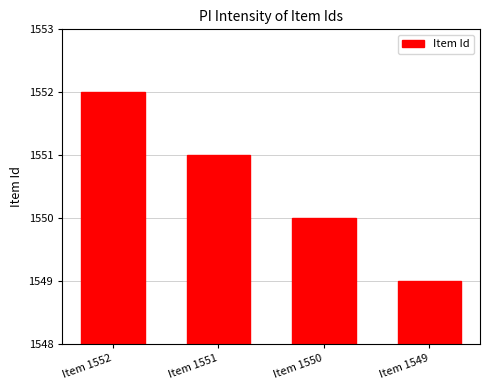

How many data points are less than 1551?

2